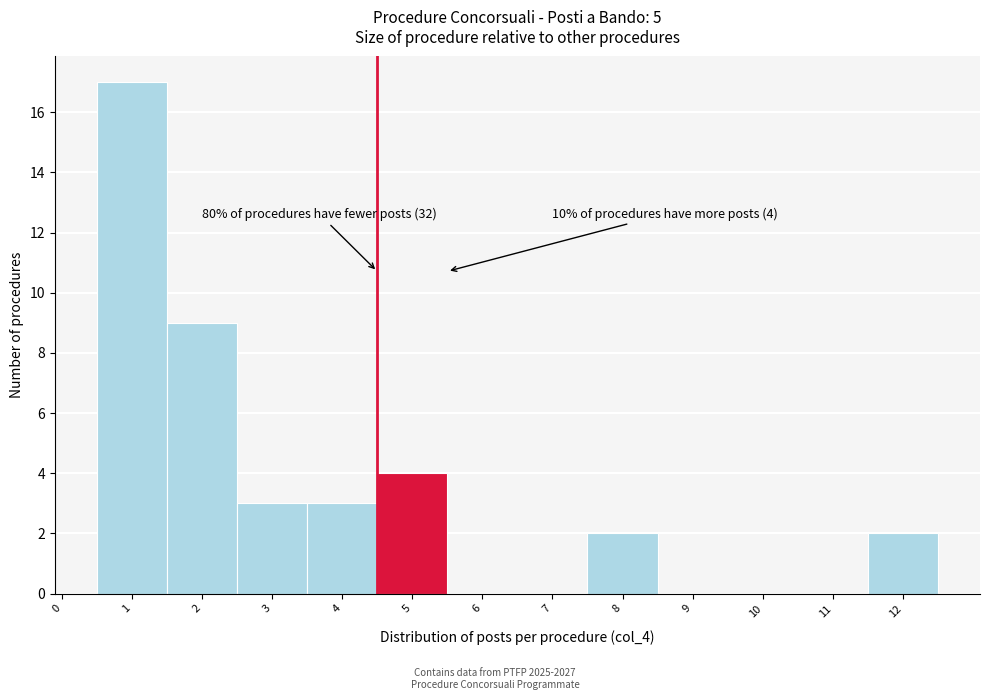

Over which range of the x-axis is the bar tallest?

0.5 to 1.5